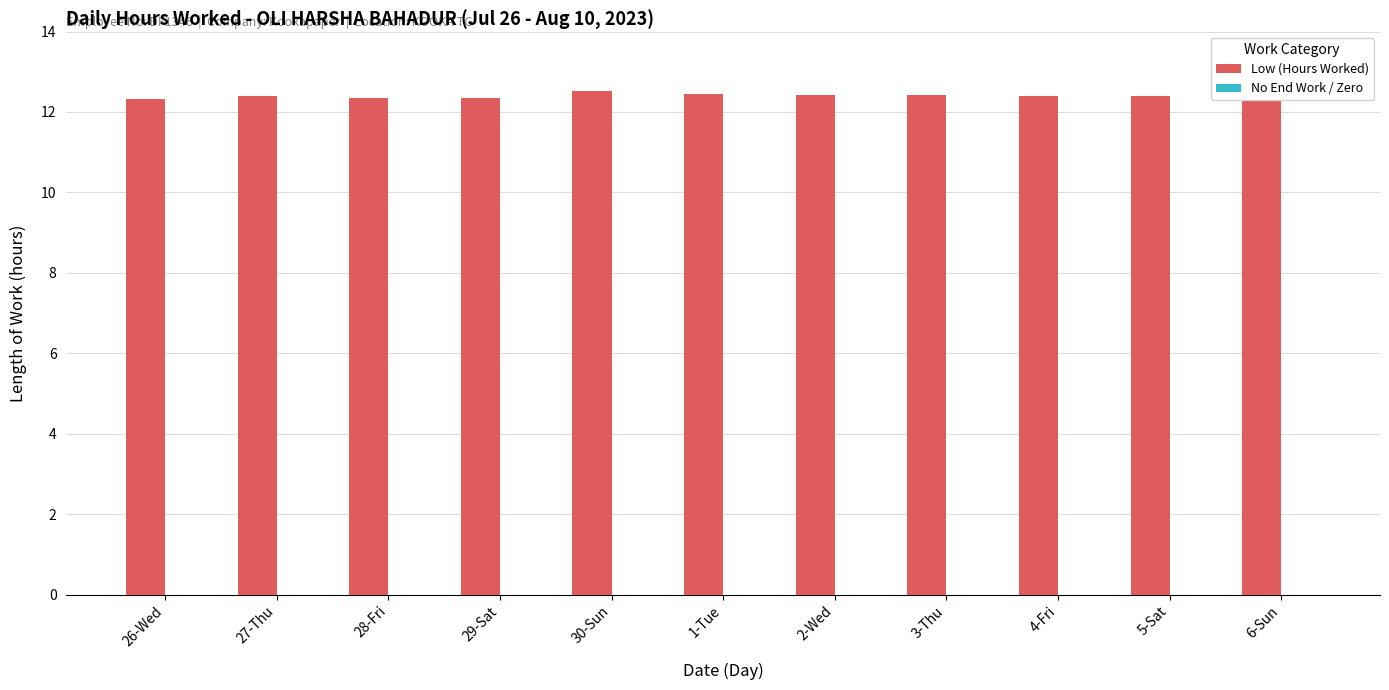

True or false: the data shows 18.1 at 29-Sat.

False